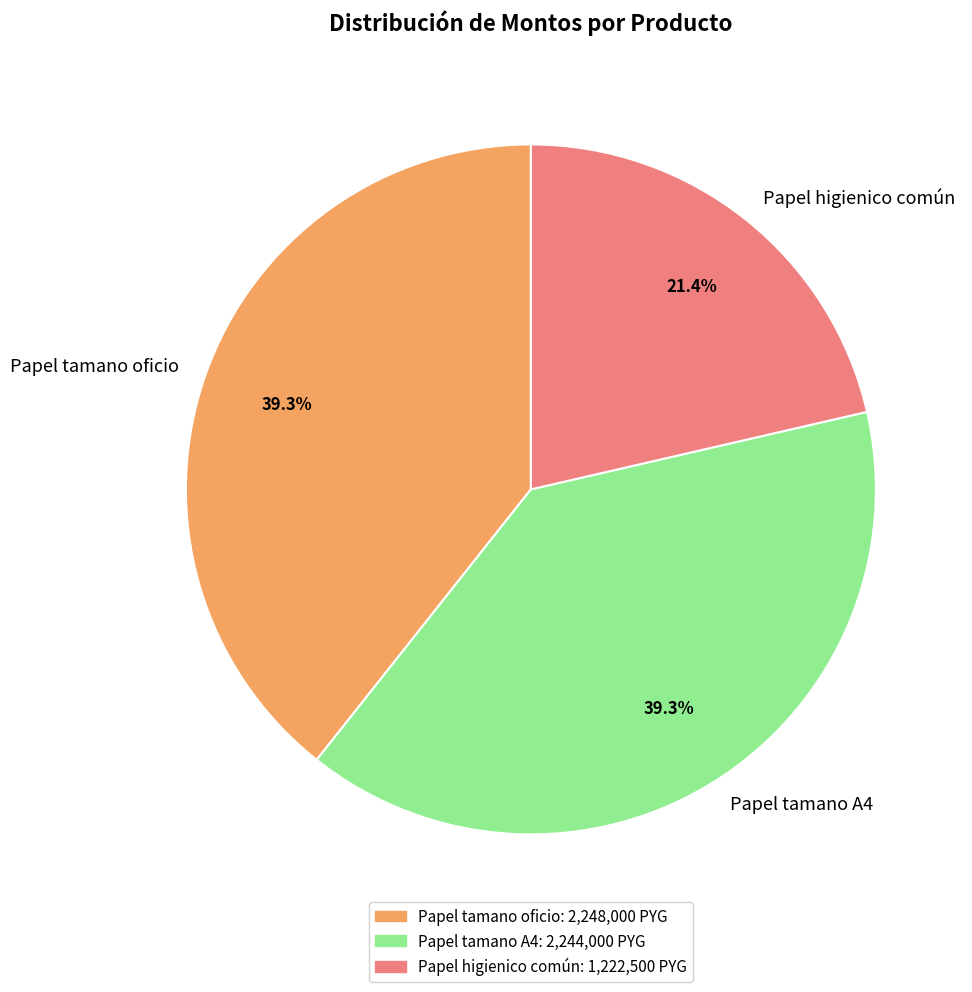

Which has a higher value, Papel higienico común or Papel tamano oficio?

Papel tamano oficio